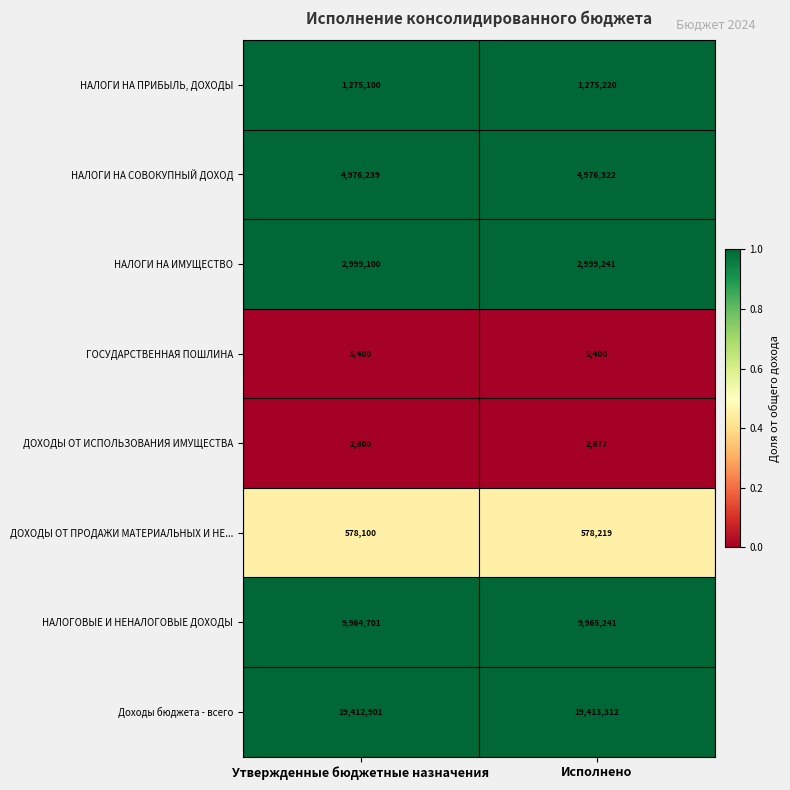

At Исполнено, list the series in order from largest to smallest.

Доходы бюджета - всего, НАЛОГОВЫЕ И НЕНАЛОГОВЫЕ ДОХОДЫ, НАЛОГИ НА СОВОКУПНЫЙ ДОХОД, НАЛОГИ НА ИМУЩЕСТВО, НАЛОГИ НА ПРИБЫЛЬ, ДОХОДЫ, ДОХОДЫ ОТ ПРОДАЖИ МАТЕРИАЛЬНЫХ И НЕ..., ГОСУДАРСТВЕННАЯ ПОШЛИНА, ДОХОДЫ ОТ ИСПОЛЬЗОВАНИЯ ИМУЩЕСТВА